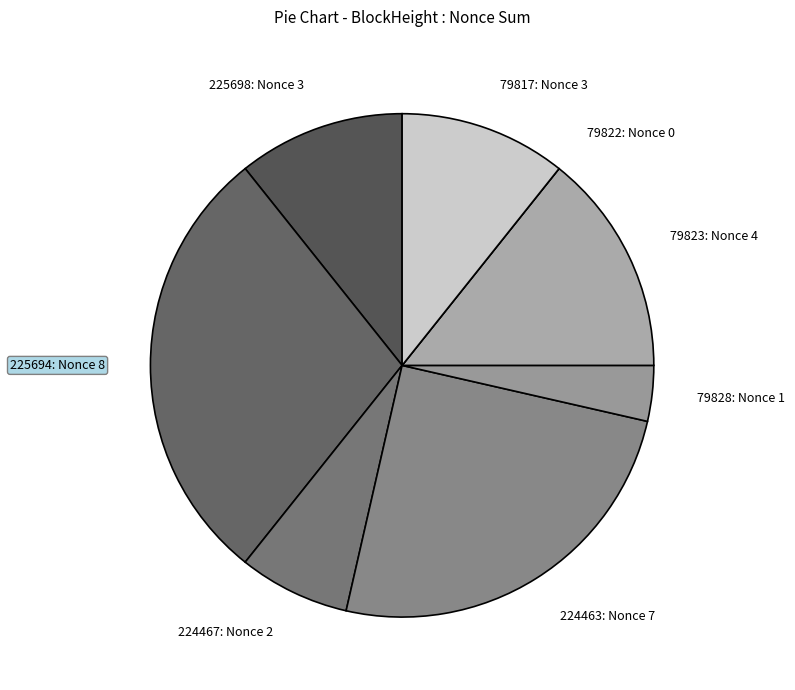

Combined, do 224463: Nonce 7 and 79828: Nonce 1 account for over 50%?

No